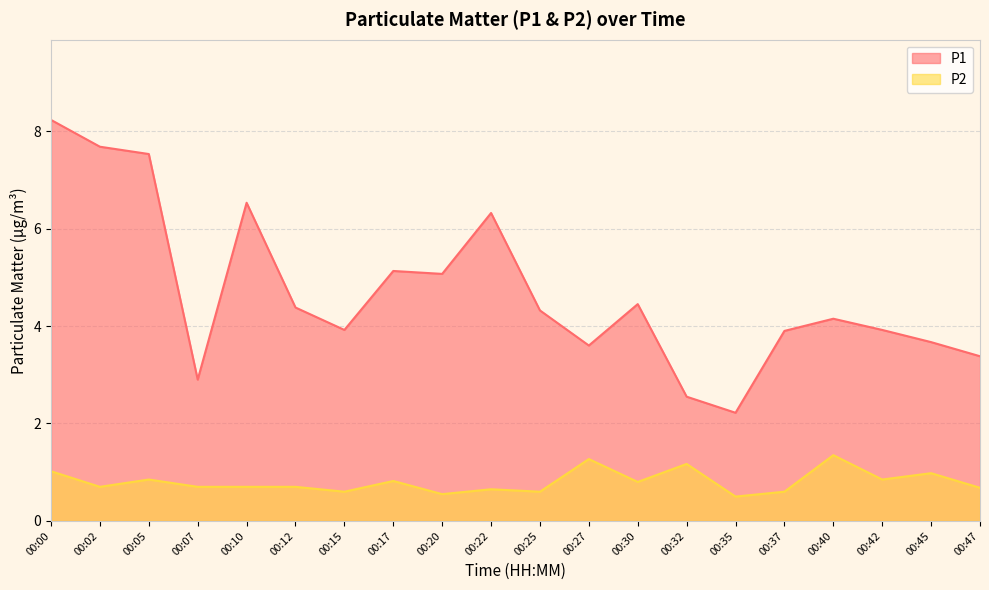

Reading left to right, what are all the values shown in this chart?

P1: 8.2	7.7	7.5	2.9	6.5	4.4	3.9	5.1	5.1	6.3	4.3	3.6	4.5	2.5	2.2	3.9	4.2	3.9	3.7	3.4
P2: 1.0	0.7	0.8	0.7	0.7	0.7	0.6	0.8	0.6	0.7	0.6	1.3	0.8	1.2	0.5	0.6	1.4	0.8	1.0	0.7